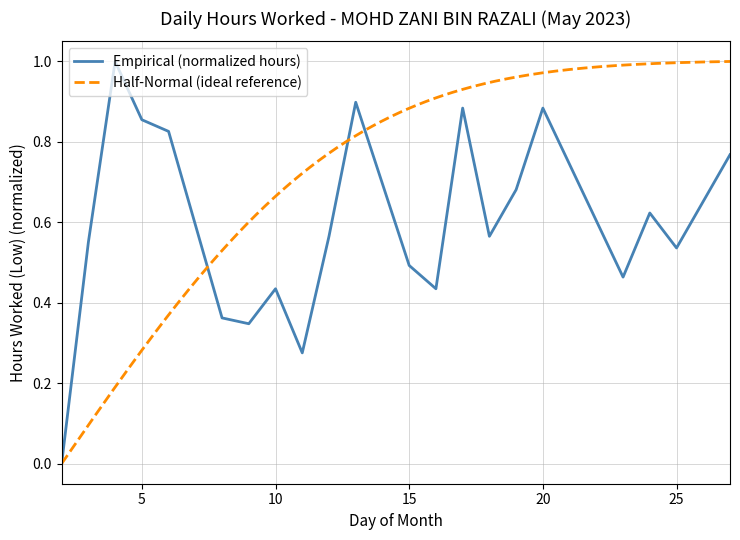

Does the chart display data point markers on the line(s)?

No